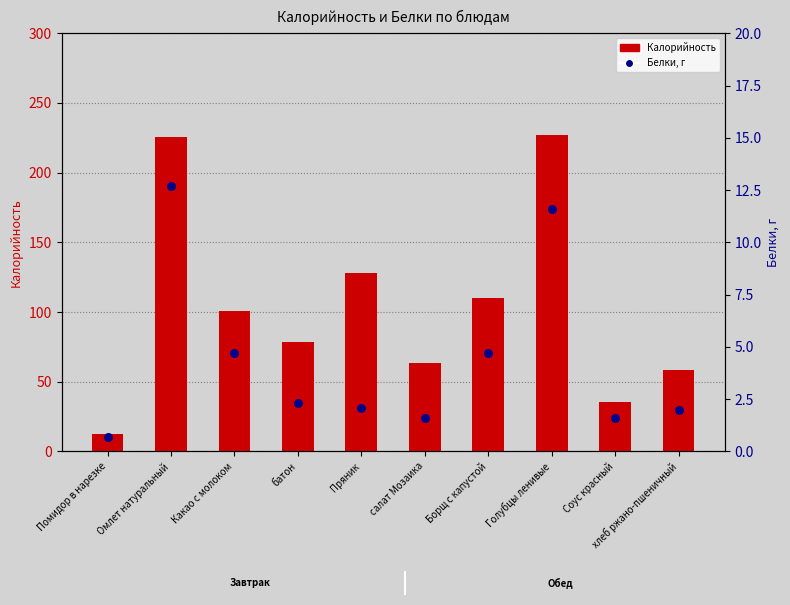

At how many categories does at least one series exceed 82?

5